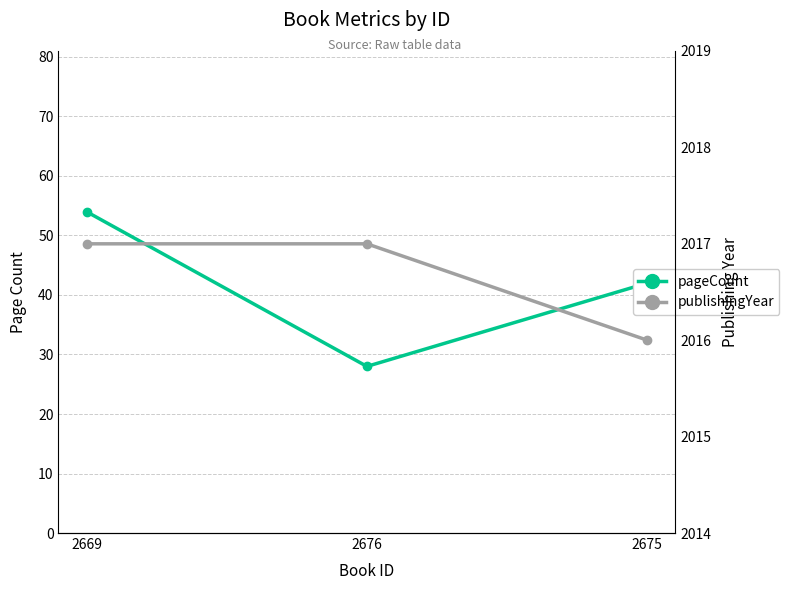

Count the publishingYear values in the range 2016 to 2017.

3